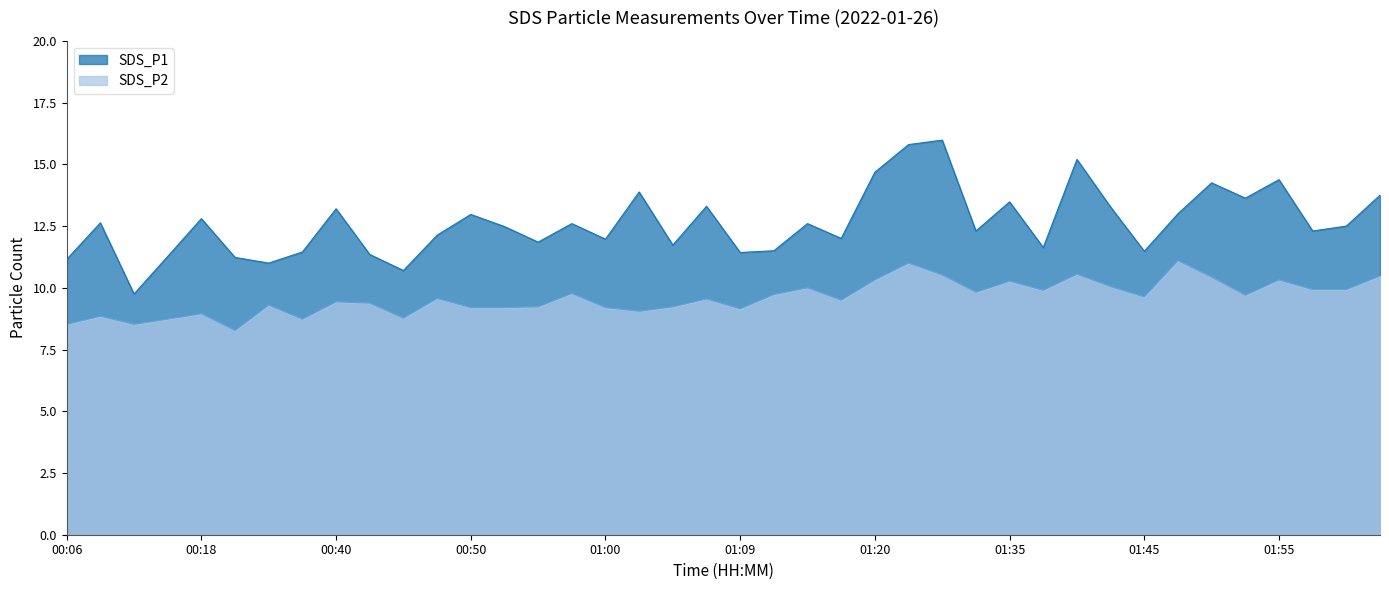

Rank the categories by SDS_P1 value from highest to lowest.

01:30, 01:25, 01:40, 01:20, 01:55, 01:50, 01:02, 02:02, 01:52, 01:35, 01:07, 01:43, 00:40, 01:48, 00:50, 00:18, 00:08, 00:57, 01:14, 02:00, 00:52, 01:33, 01:57, 00:47, 01:17, 01:00, 00:55, 01:04, 01:38, 01:12, 01:45, 00:29, 01:09, 00:42, 00:13, 00:21, 00:06, 00:24, 00:45, 00:11